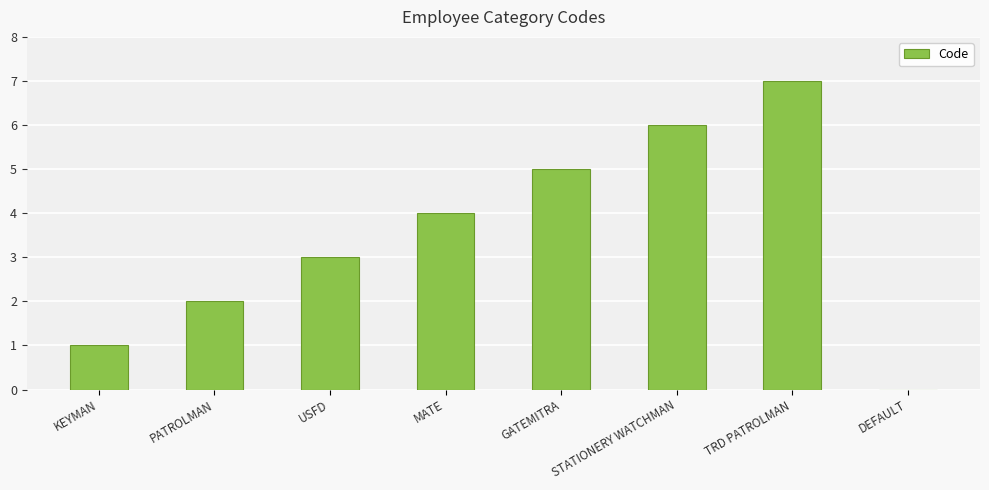

Is it true that the value at MATE is 6?

False